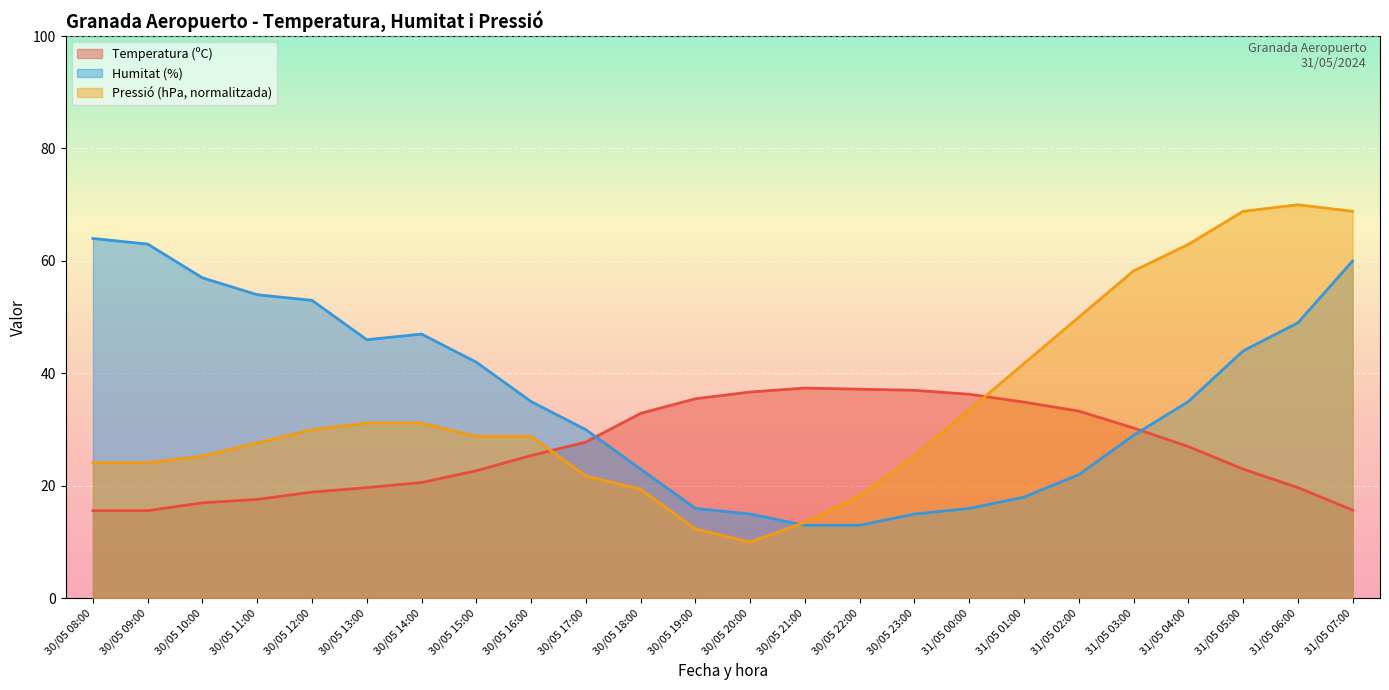

How many times do Temperatura (ºC) and Pressió (hPa) cross each other?

2